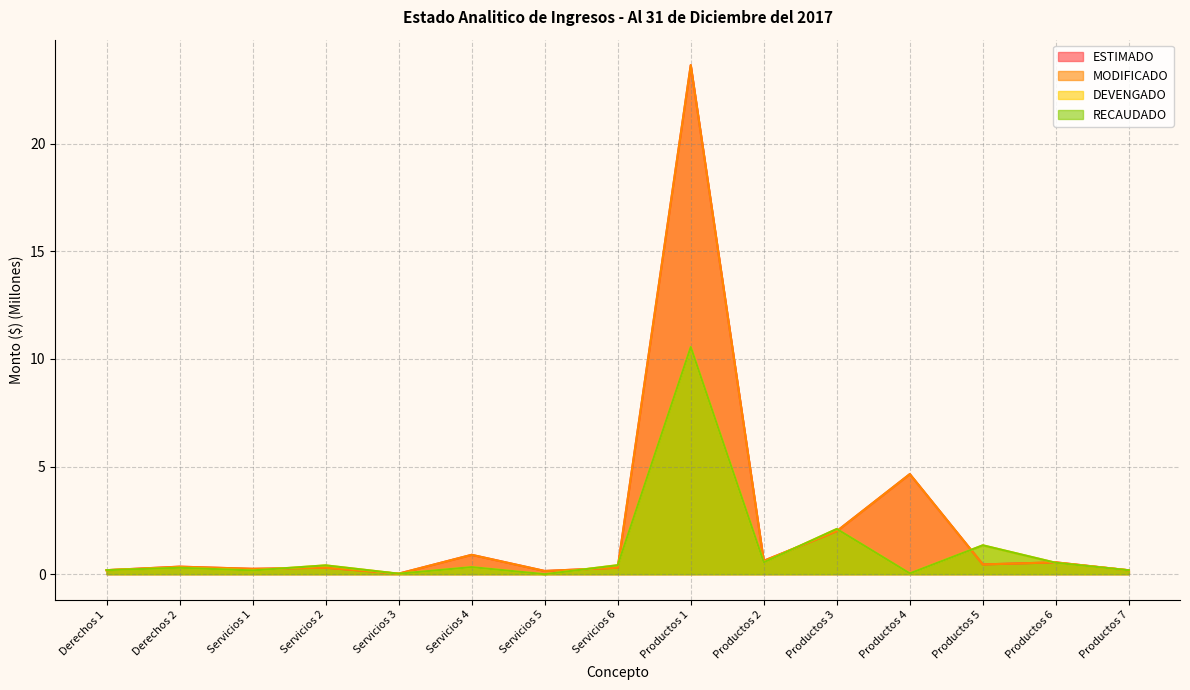

What is the sum of all RECAUDADO values?

17.1